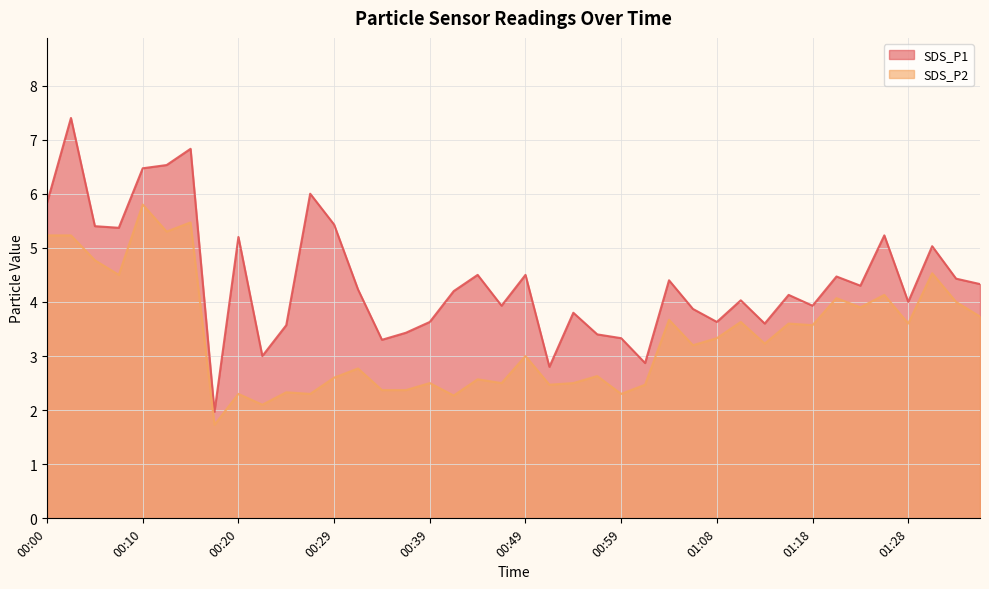

List the series in order of their overall mean, lowest first.

SDS_P2, SDS_P1